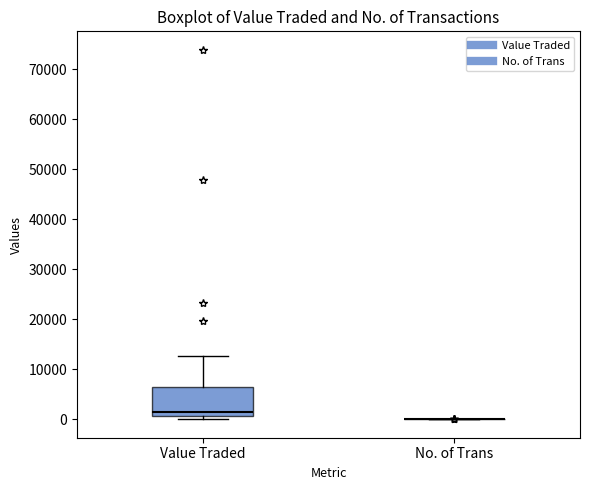

Comparing the boxes themselves (not the whiskers), which one is the tallest?

Value Traded